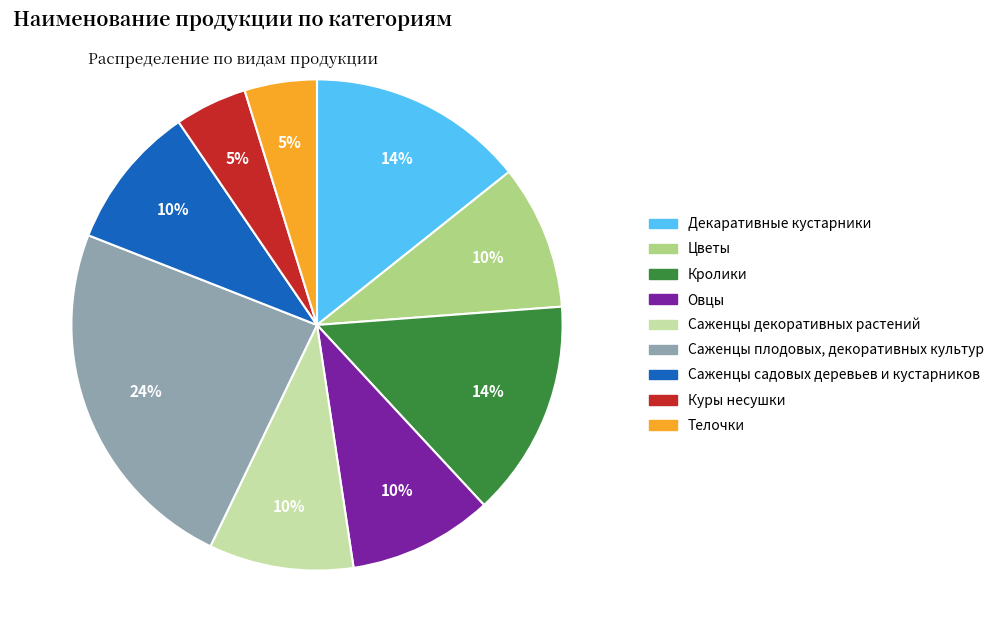

Is the sum of Цветы and Саженцы садовых деревьев и кустарников greater than half?

No